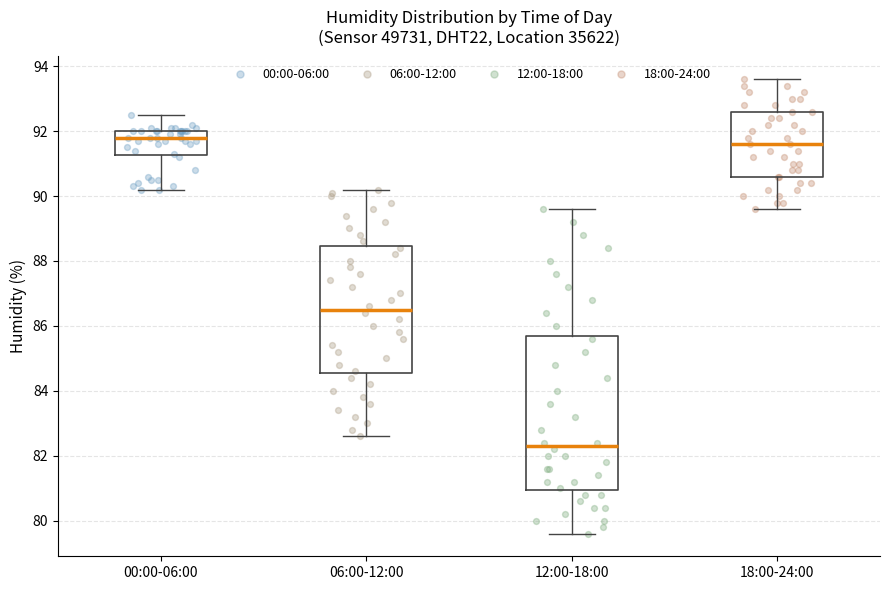

Which box's median line is the highest?

00:00-06:00